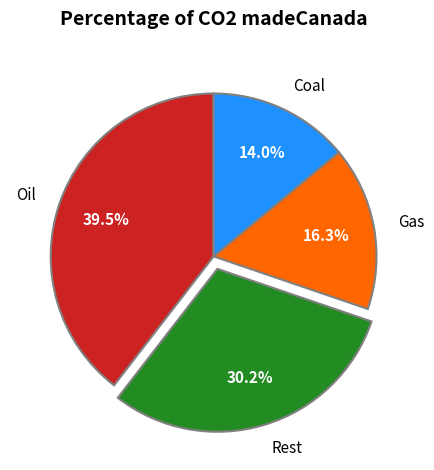

Approximately how many times larger is the value at Gas compared to Coal?

1.2